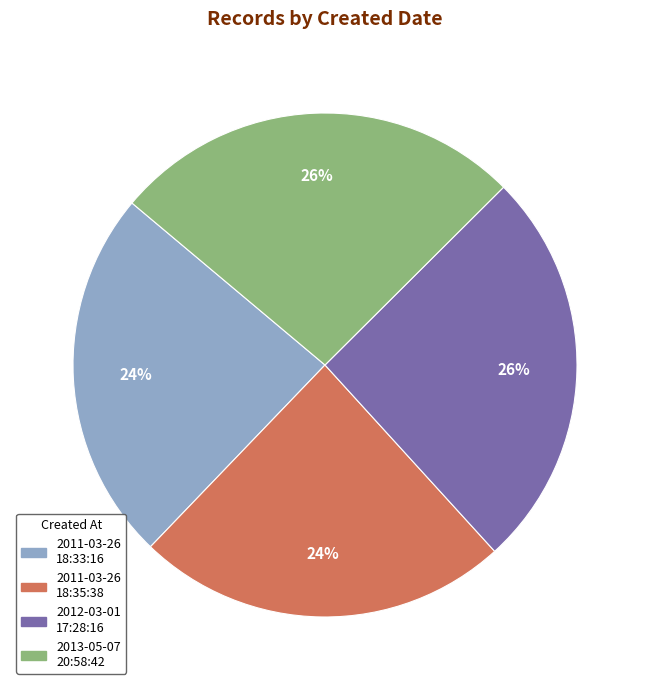

Is there a majority slice in this chart?

No